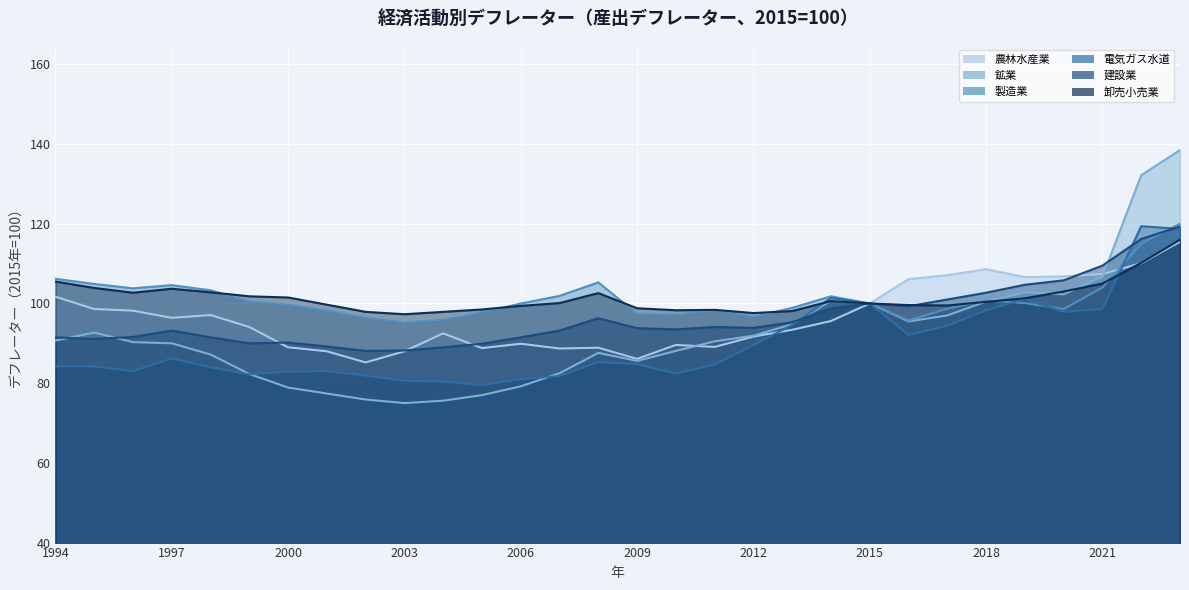

Rank the series at 2004 from highest to lowest value.

卸売小売業, 製造業, 農林水産業, 建設業, 電気ガス水道, 鉱業